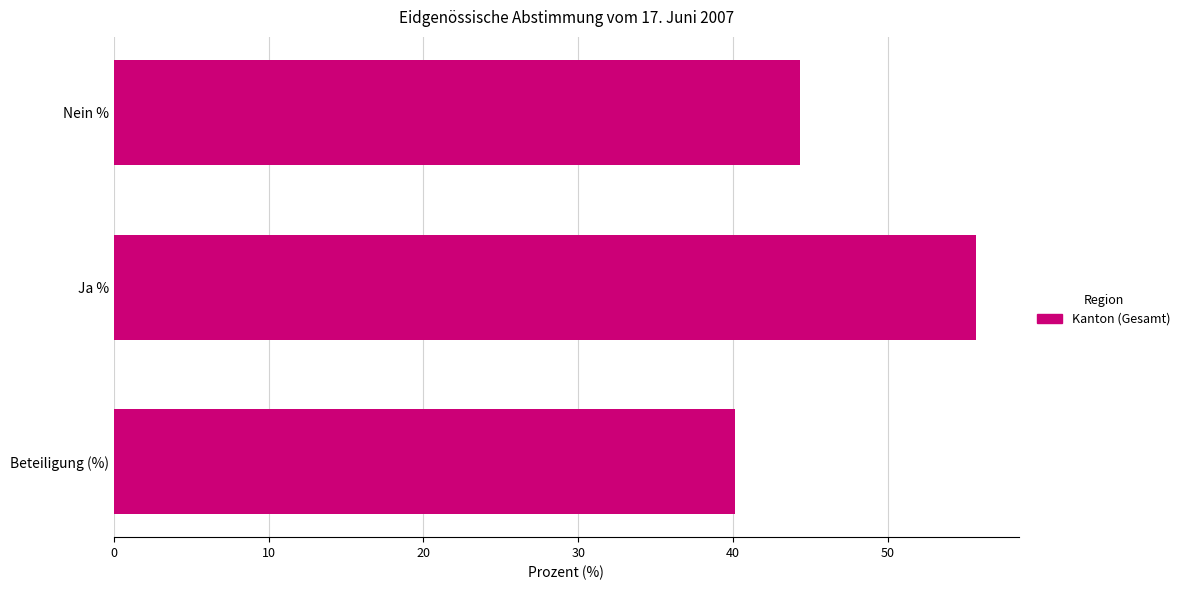

At which label is the value closest to 47?

Nein %